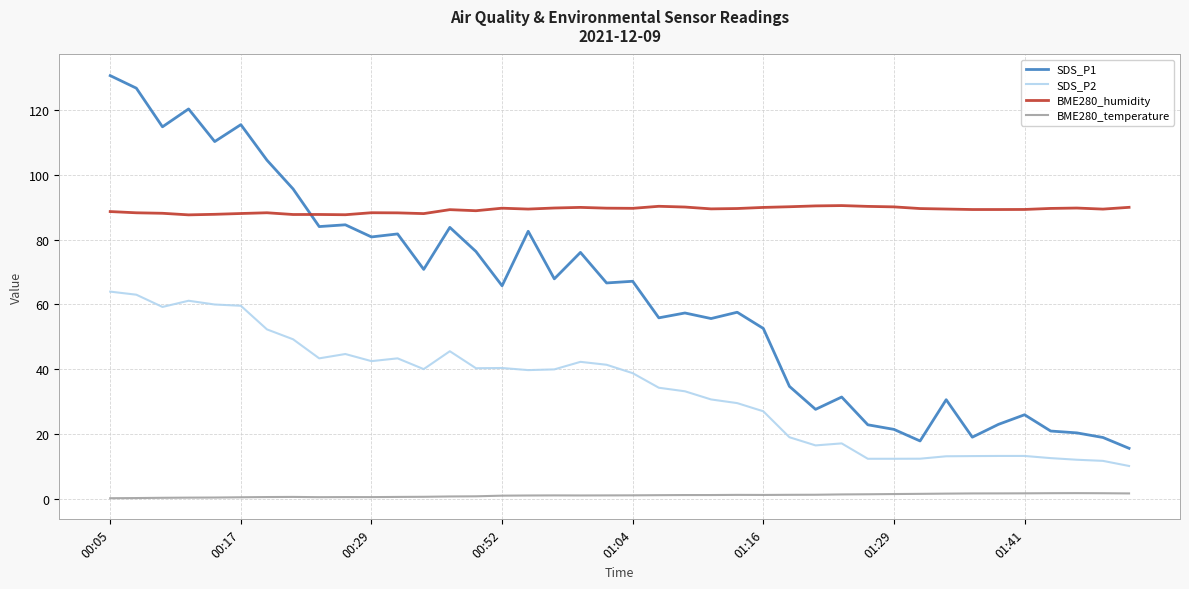

Count the number of data series in this chart.

4